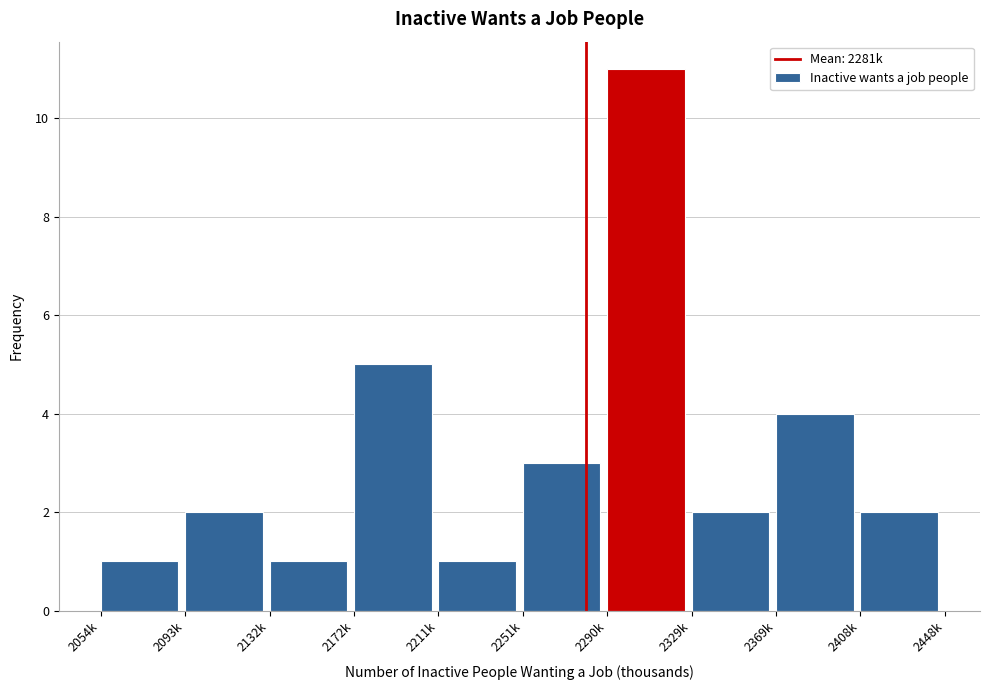

Reading right to left, what are all the values shown in this chart?

2	4	2	11	3	1	5	1	2	1